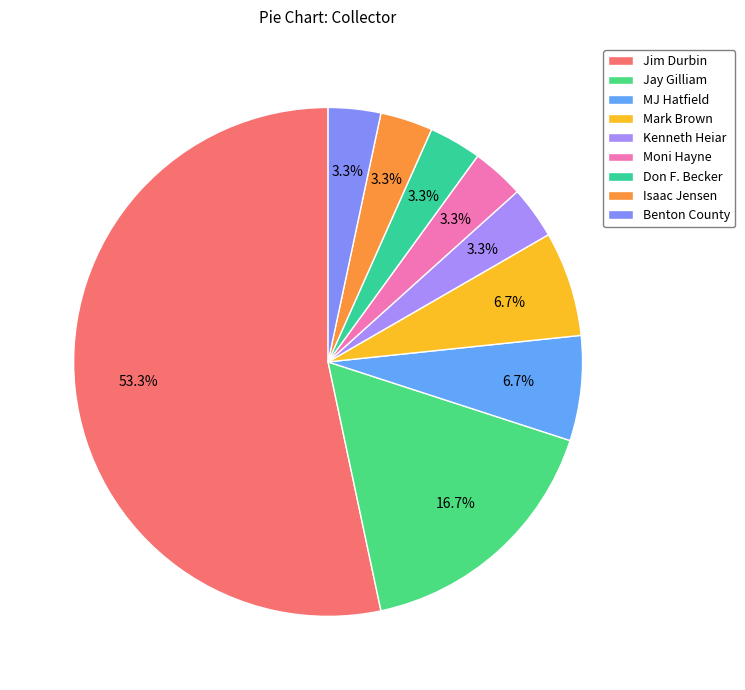

Is it true that Kenneth Heiar is 3% of the pie?

True